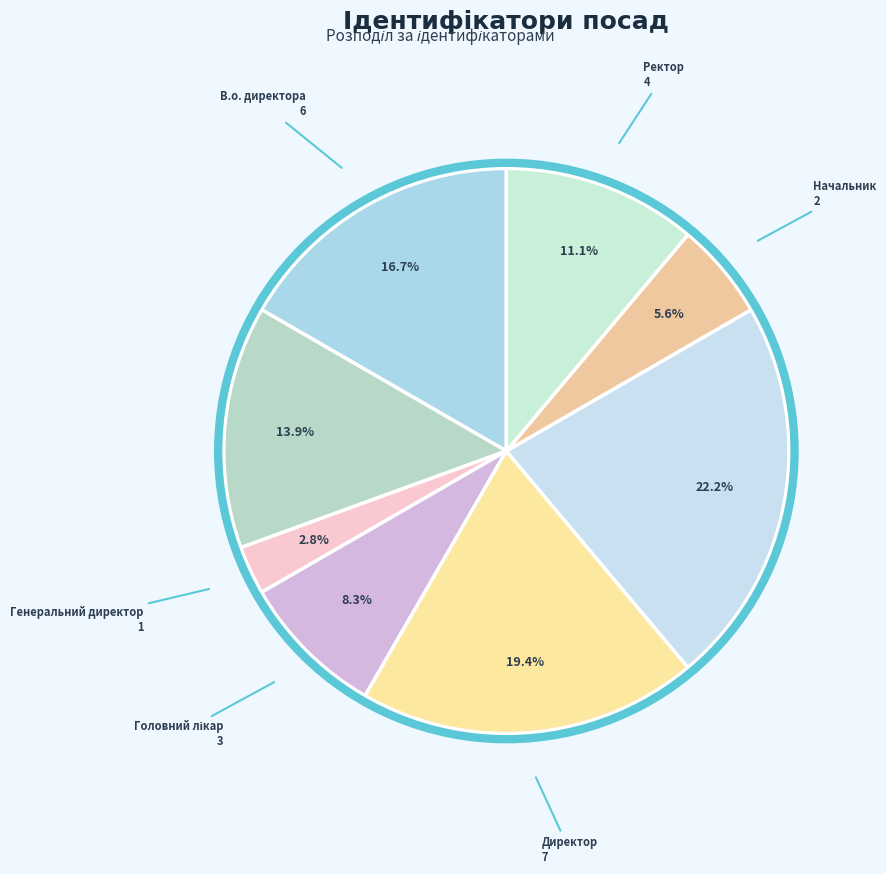

To the nearest percent, what is the average slice percentage?

12%